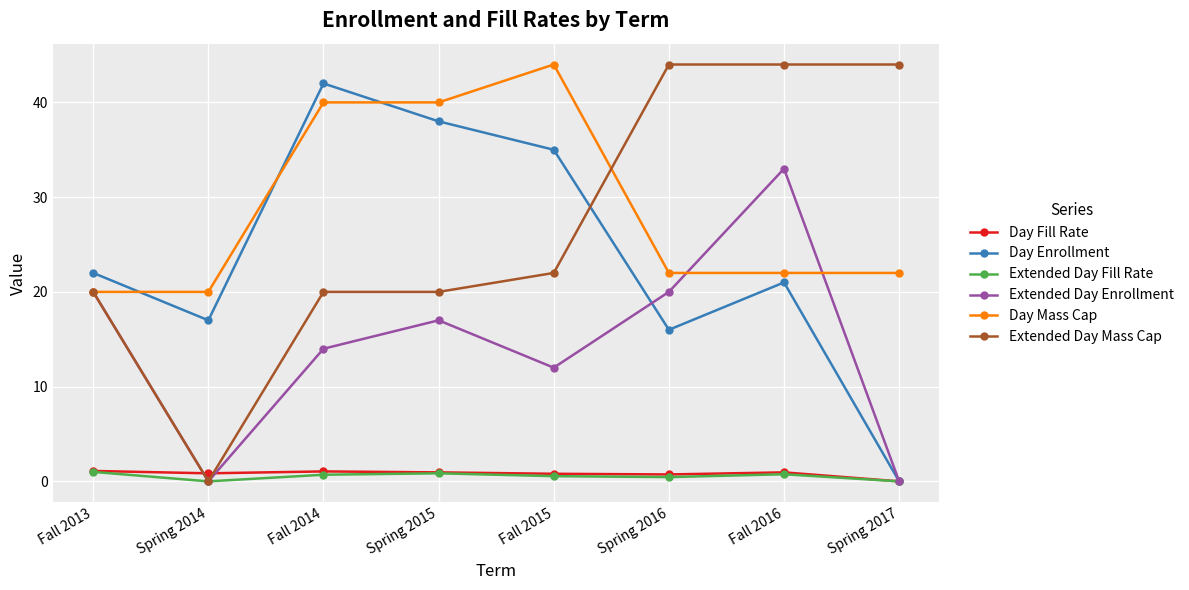

Which series has the largest total across all categories?

Day Mass Cap